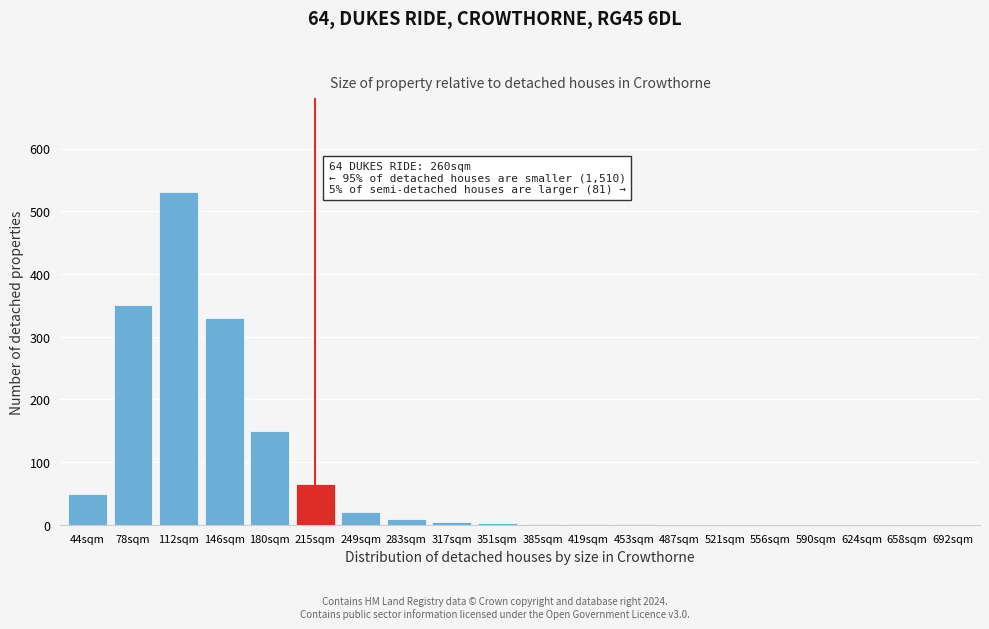

The chart shows a value of 0 at 658sqm. True or false?

True